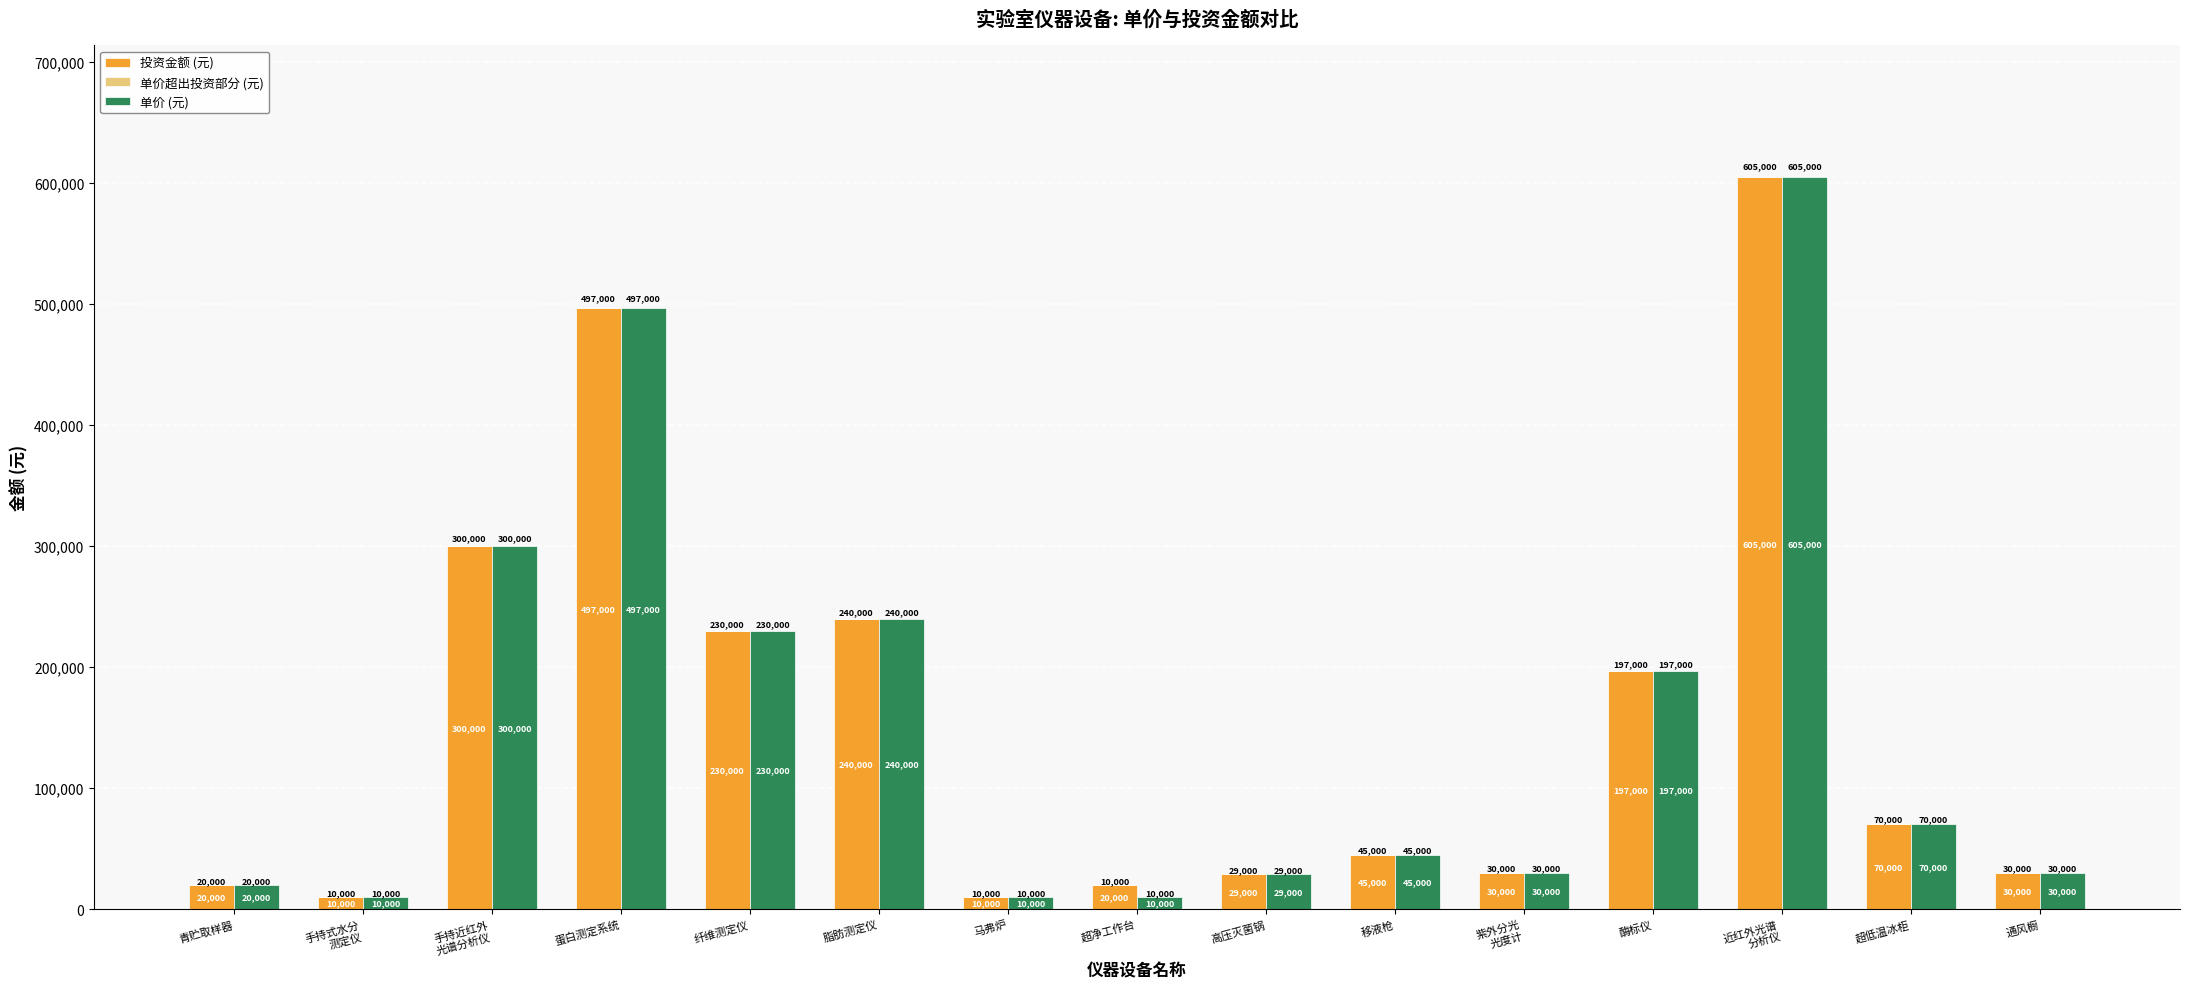

What is the average value of the 单价 (元) series?

154867